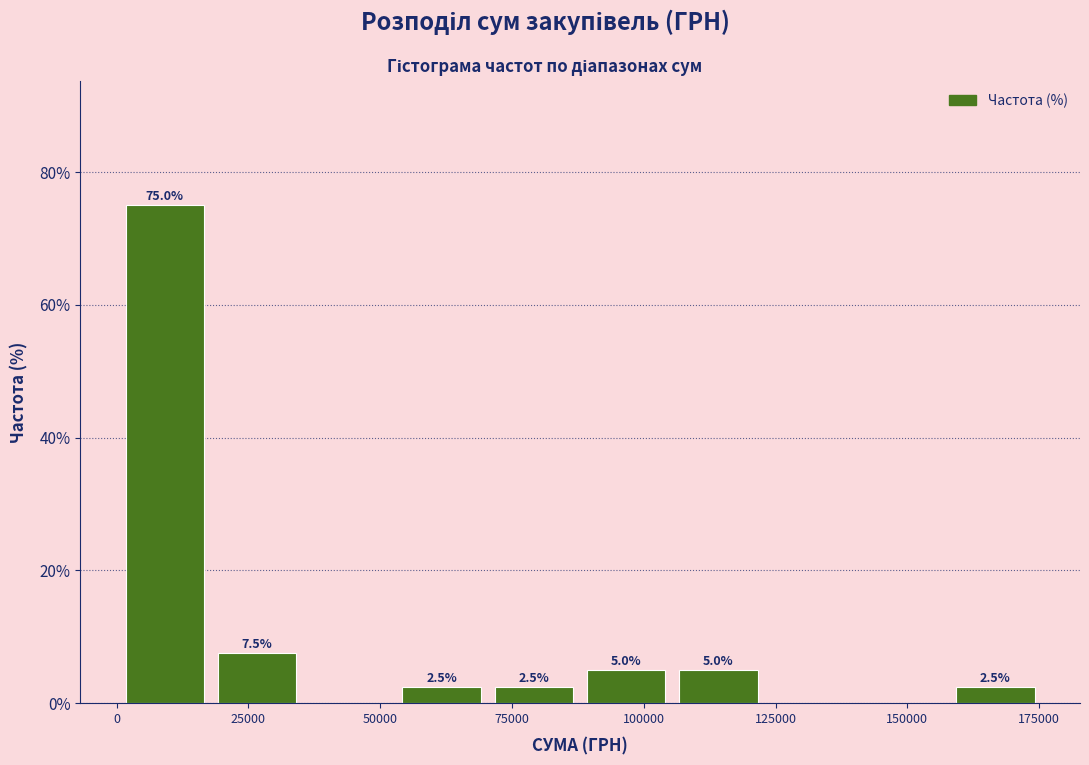

Read against the x-axis, roughly where is the centre of the tallest bar?

10000